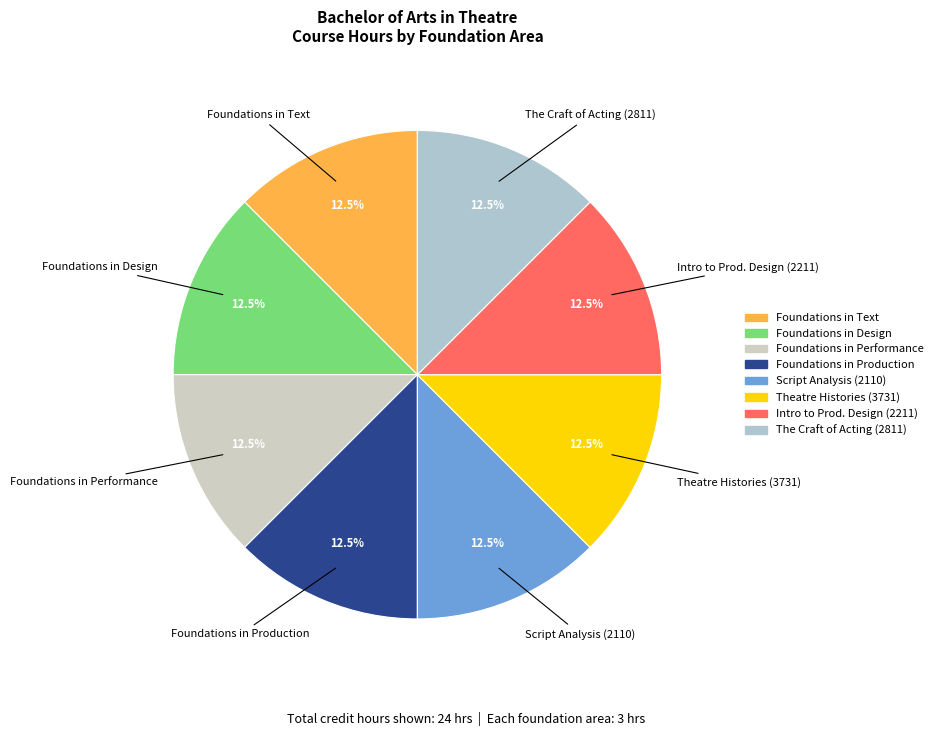

To the nearest percent, what is the difference between the largest and smallest slice percentages?

0%